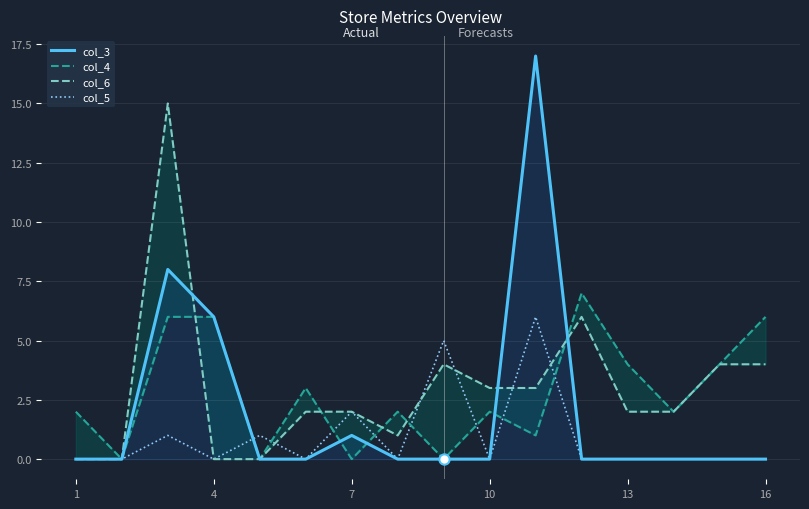

Is it true that col_3 equals 6 at 4?

True